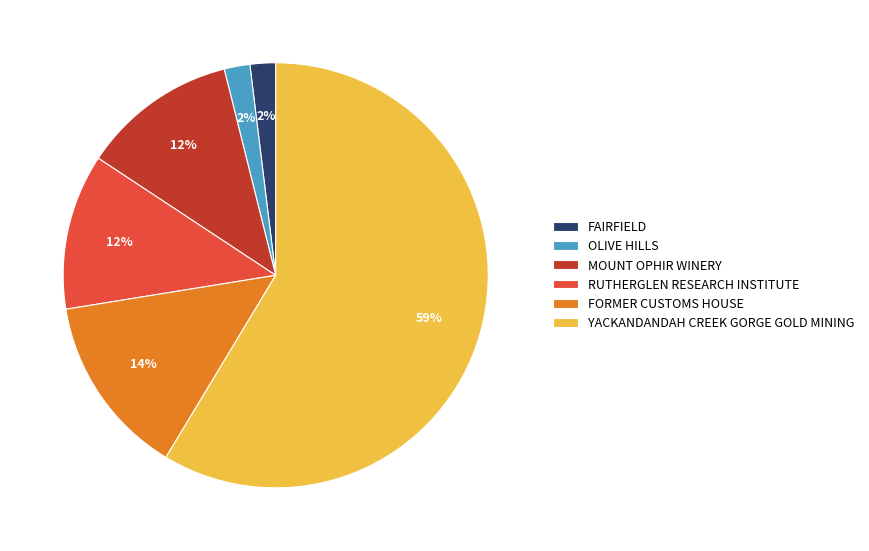

Is the sum of FORMER CUSTOMS HOUSE and FAIRFIELD greater than half?

No